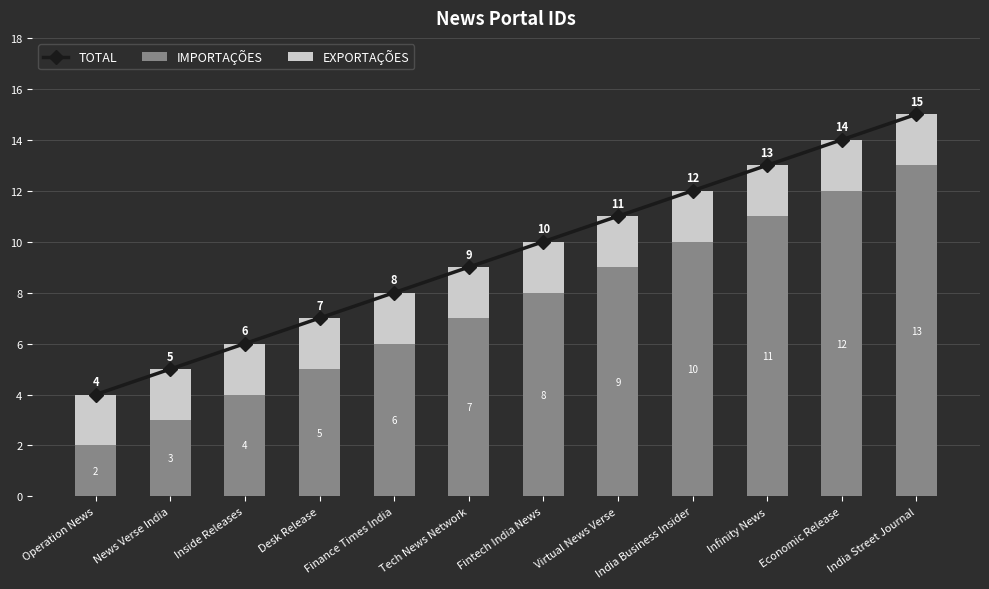

Is the value of IMPORTAÇÕES at India Business Insider greater than the value of EXPORTAÇÕES at India Business Insider?

Yes